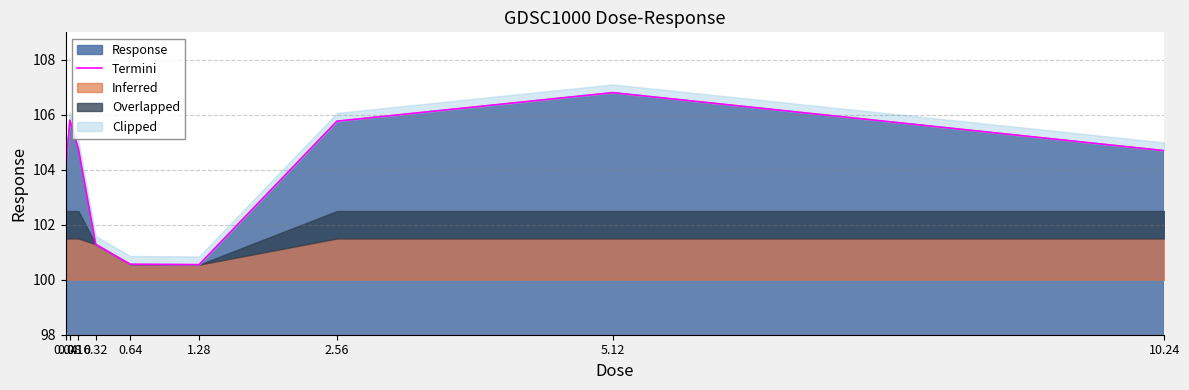

What is the label of the 1st point from the left?

0.04